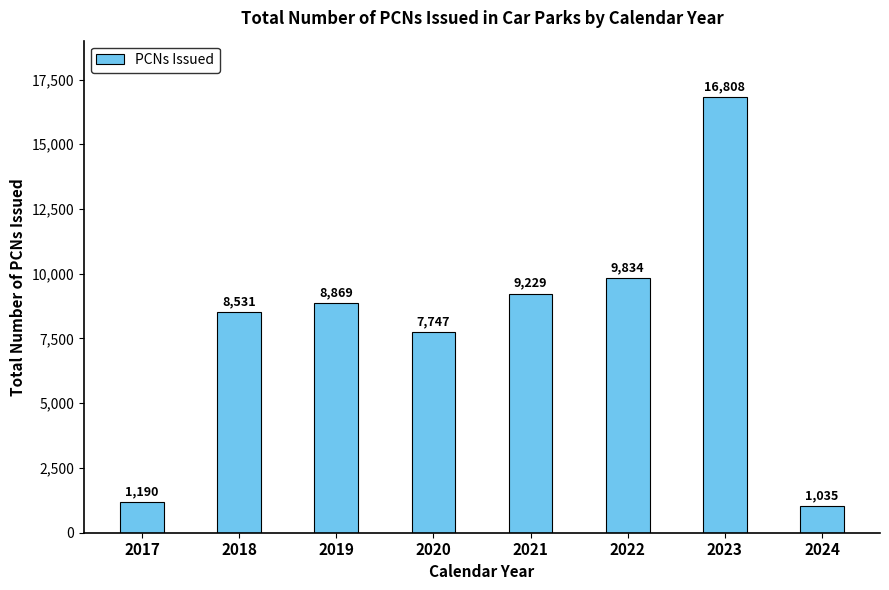

Reading right to left, extract all data points from this chart.

2024=1035	2023=16808	2022=9834	2021=9229	2020=7747	2019=8869	2018=8531	2017=1190